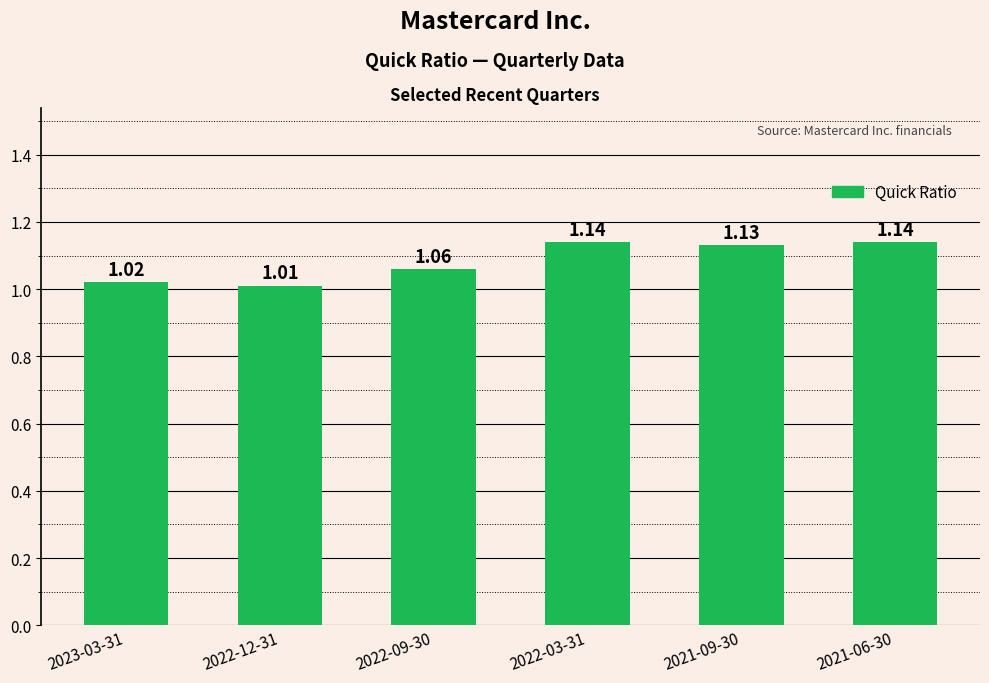

Between 2022-09-30 and 2023-03-31, which is larger?

2022-09-30